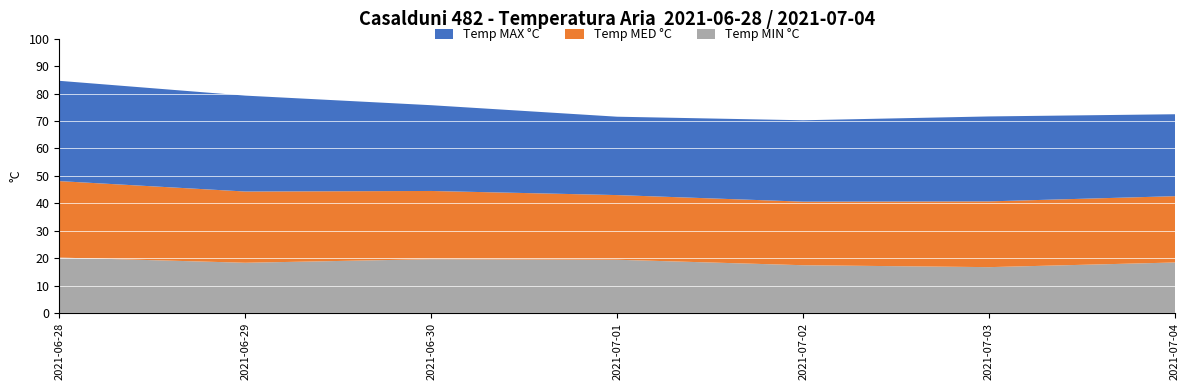

Reading left to right, transcribe all the data shown in this chart.

Temp MAX °C: 2021-06-28=36.6	2021-06-29=35.0	2021-06-30=31.3	2021-07-01=28.6	2021-07-02=29.7	2021-07-03=31.0	2021-07-04=29.9
Temp MED °C: 2021-06-28=27.9	2021-06-29=26.0	2021-06-30=24.9	2021-07-01=23.6	2021-07-02=23.2	2021-07-03=24.0	2021-07-04=24.2
Temp MIN °C: 2021-06-28=20.2	2021-06-29=18.3	2021-06-30=19.6	2021-07-01=19.4	2021-07-02=17.4	2021-07-03=16.7	2021-07-04=18.4